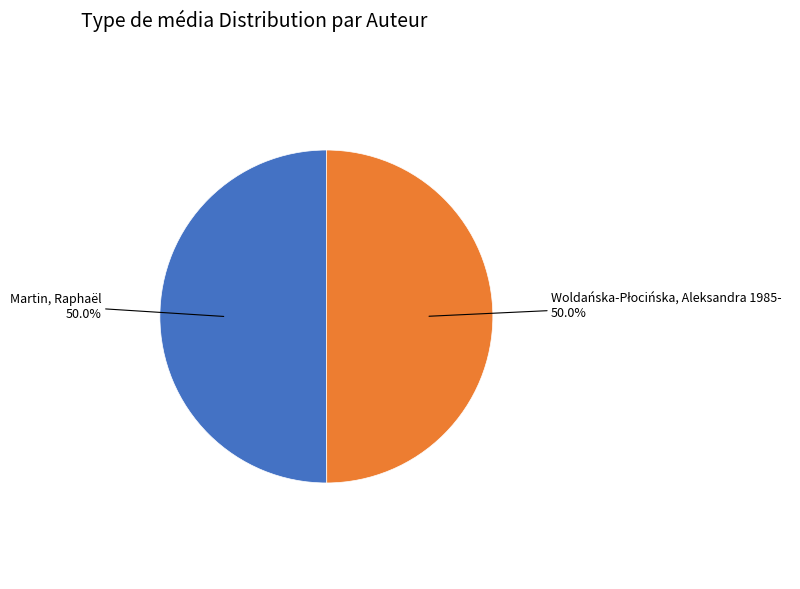

What percentage is NOT represented by Martin, Raphaël?

50.0%